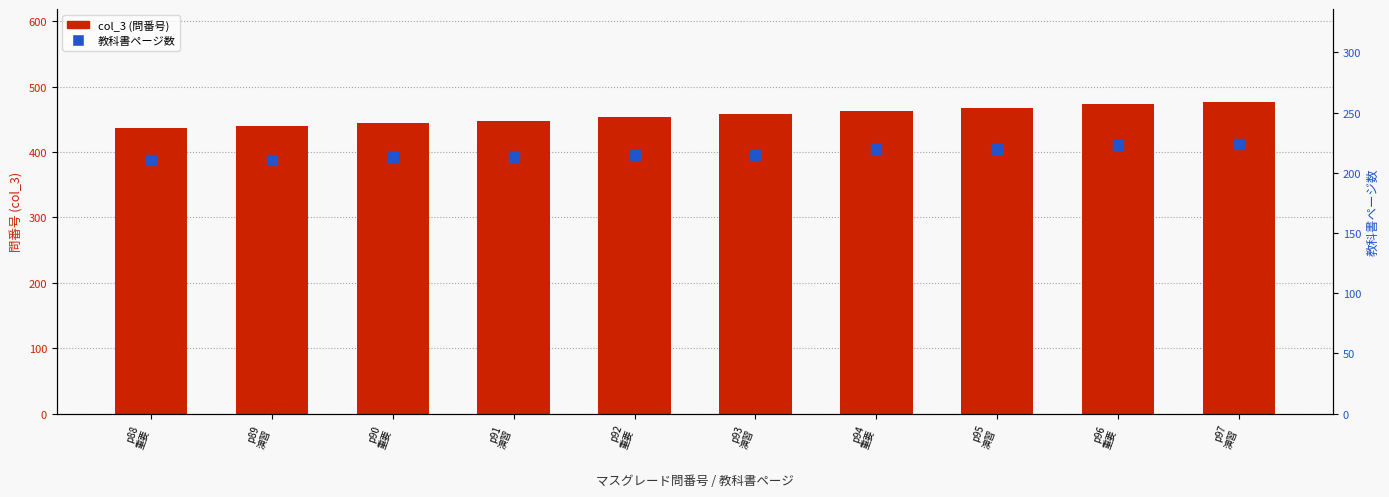

At which category is the sum across all series the highest?

p97
演習